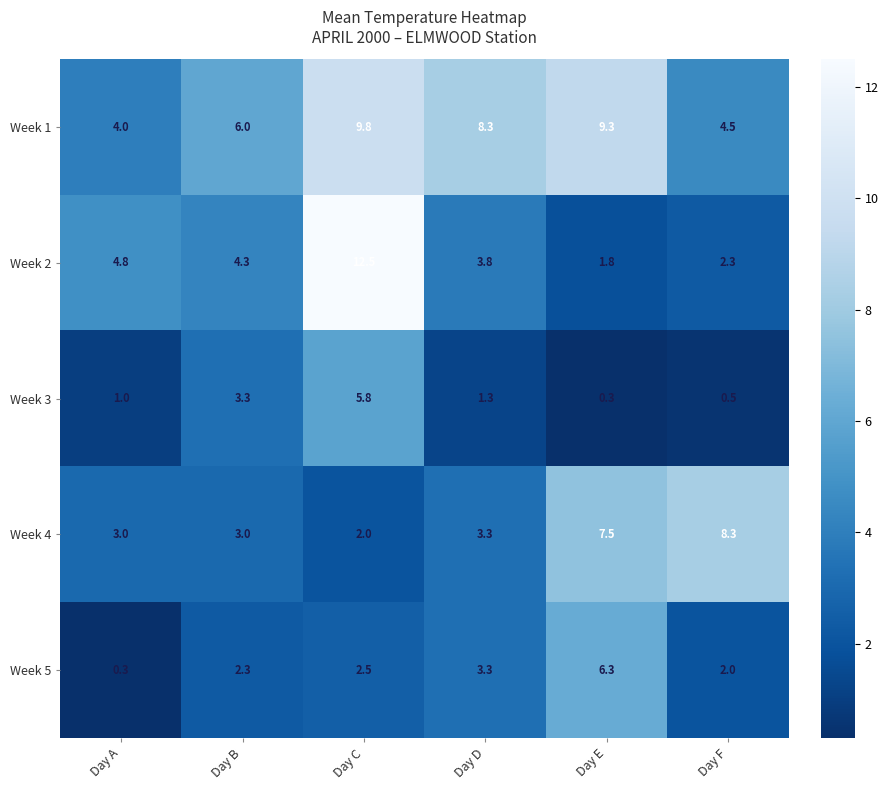

How many series are shown in this chart?

5